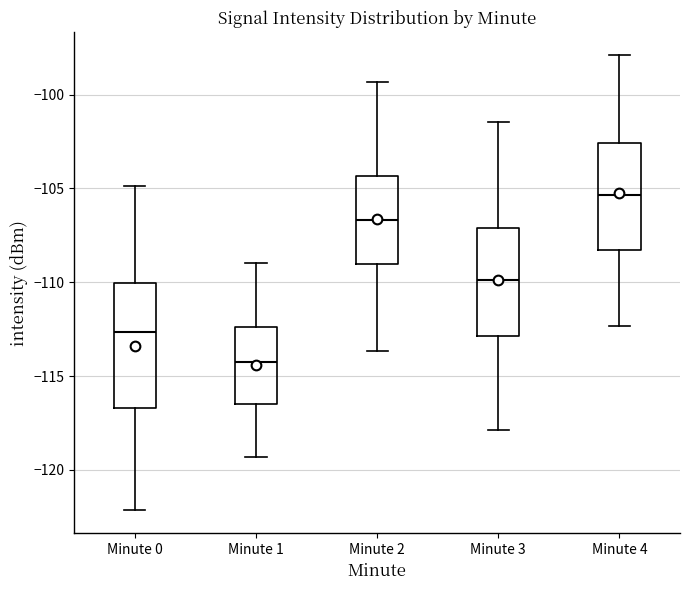

Reading left to right, read every box against the y-axis: the position of its median line, the range the box covers, and the ends of its whiskers. The values are not printed on the chart, so give them approximately, as read against the axis.

Minute 0: median -112.5, box -116.5 to -110.0, whiskers -122.0 to -105.0
Minute 1: median -114.5, box -116.5 to -112.5, whiskers -119.5 to -109.0
Minute 2: median -106.5, box -109.0 to -104.5, whiskers -113.5 to -99.5
Minute 3: median -110.0, box -113.0 to -107.0, whiskers -118.0 to -101.5
Minute 4: median -105.5, box -108.5 to -102.5, whiskers -112.5 to -98.0